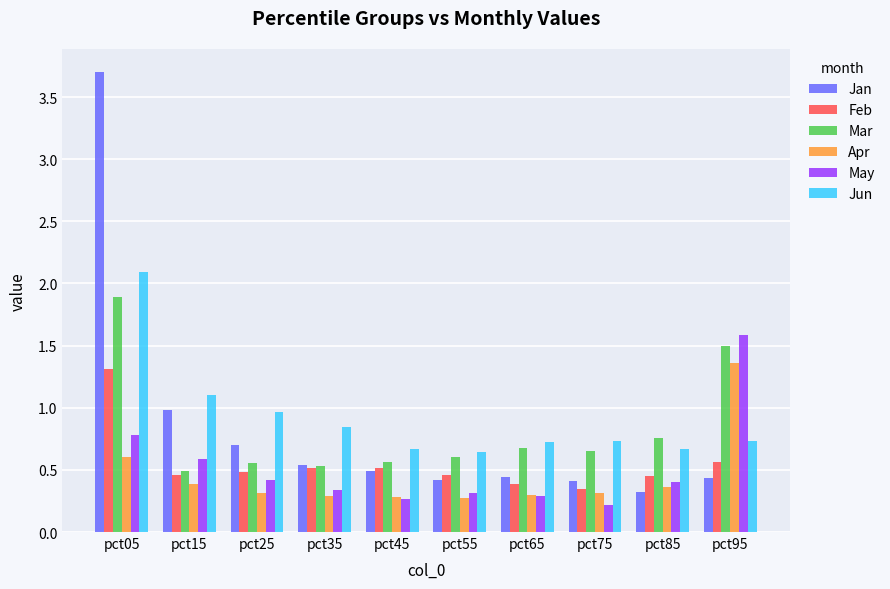

At pct85, list the series in order from largest to smallest.

Mar, Jun, Feb, May, Apr, Jan